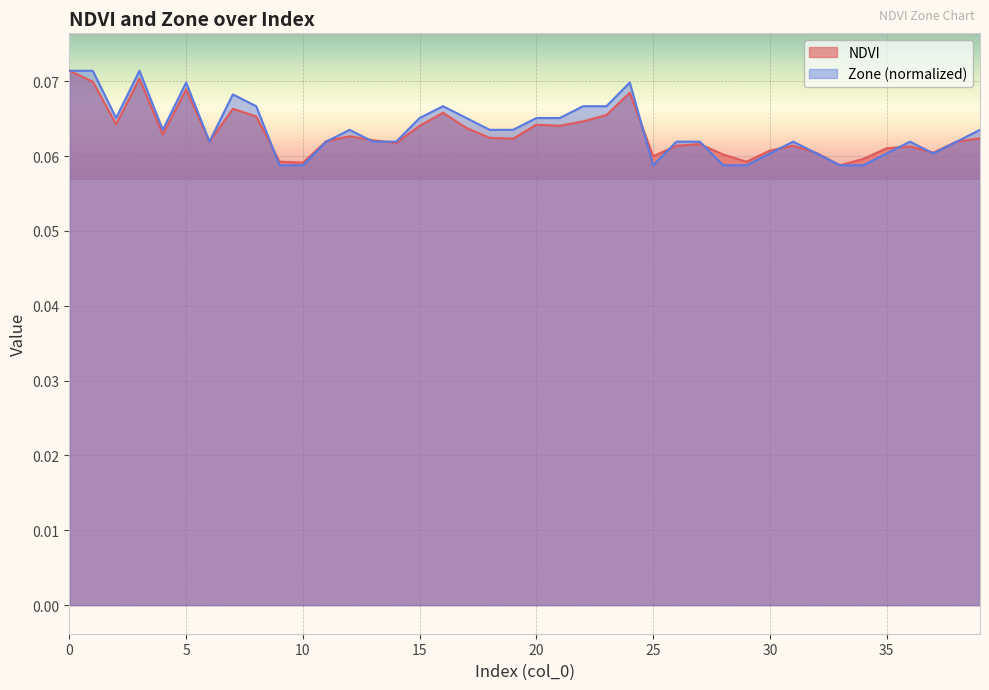

At which category does NDVI reach its first local valley?

2